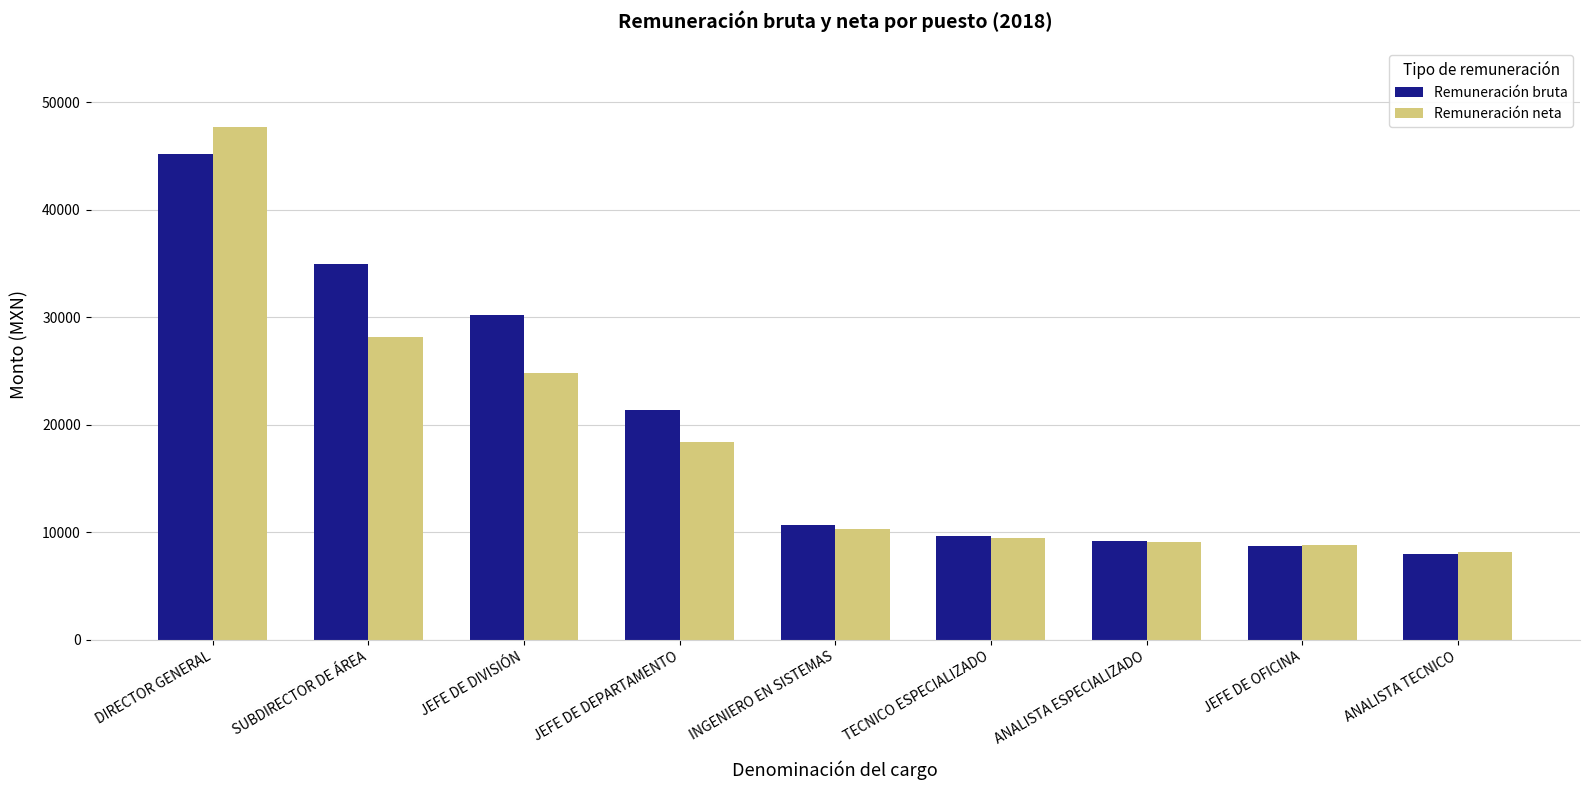

What is the lowest value of the Remuneración neta series?

8140.6